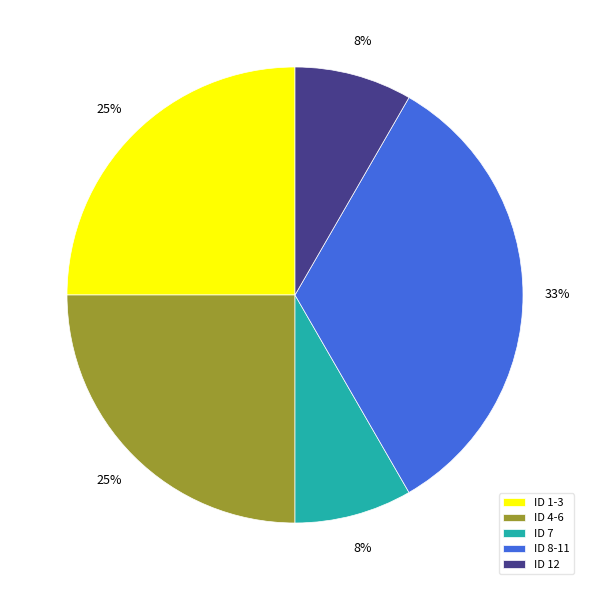

What is the largest slice in the pie chart?

ID 8-11